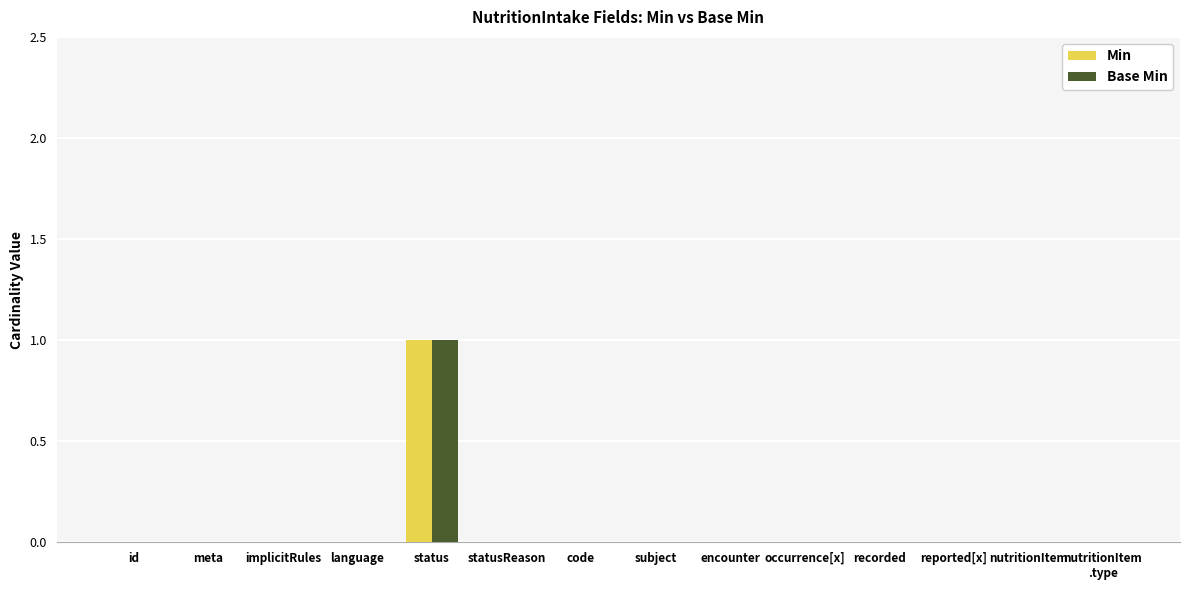

Which category has the highest value across all series?

status